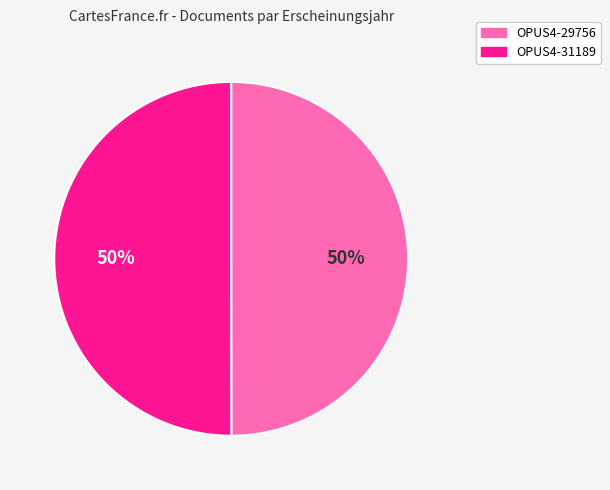

How many slices are in this pie chart?

2